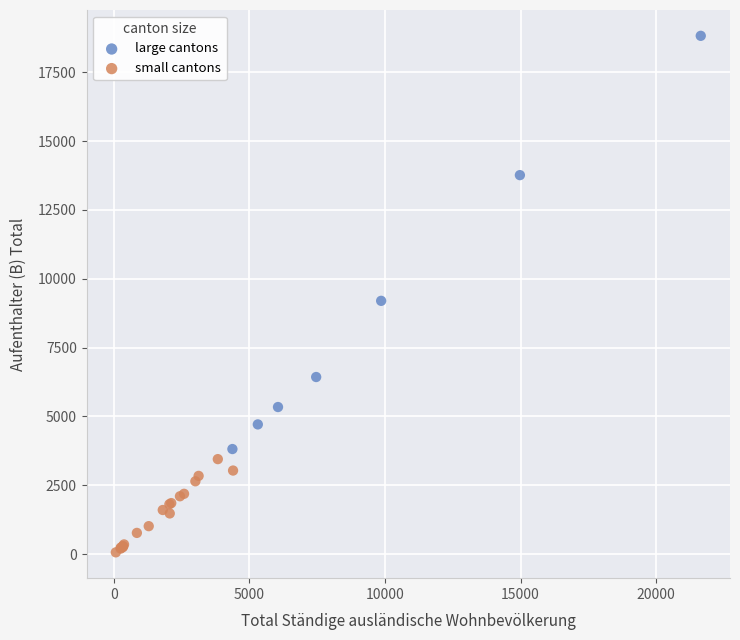

Which series has the largest Y range (max minus min)?

large cantons